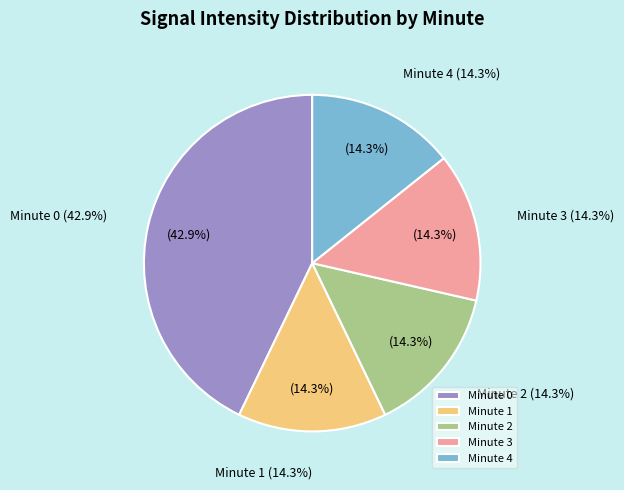

The Minute 3 slice represents 17% of the pie. True or false?

False